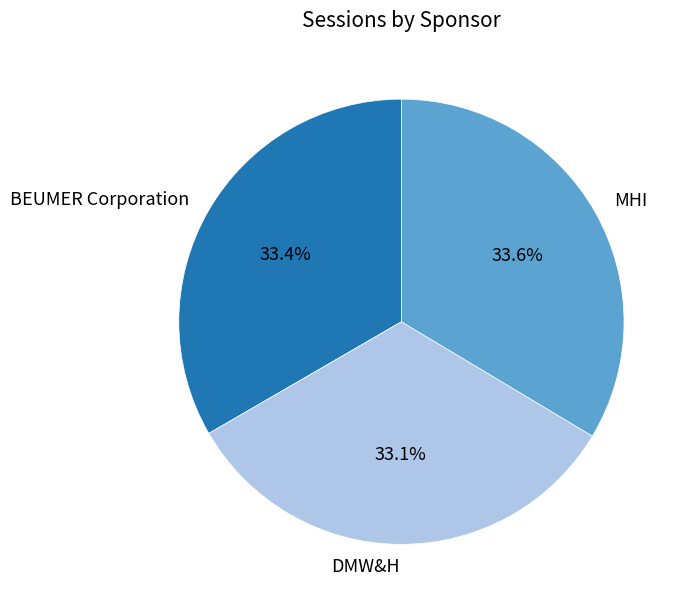

How much of the chart is everything except DMW&H?

66.9%